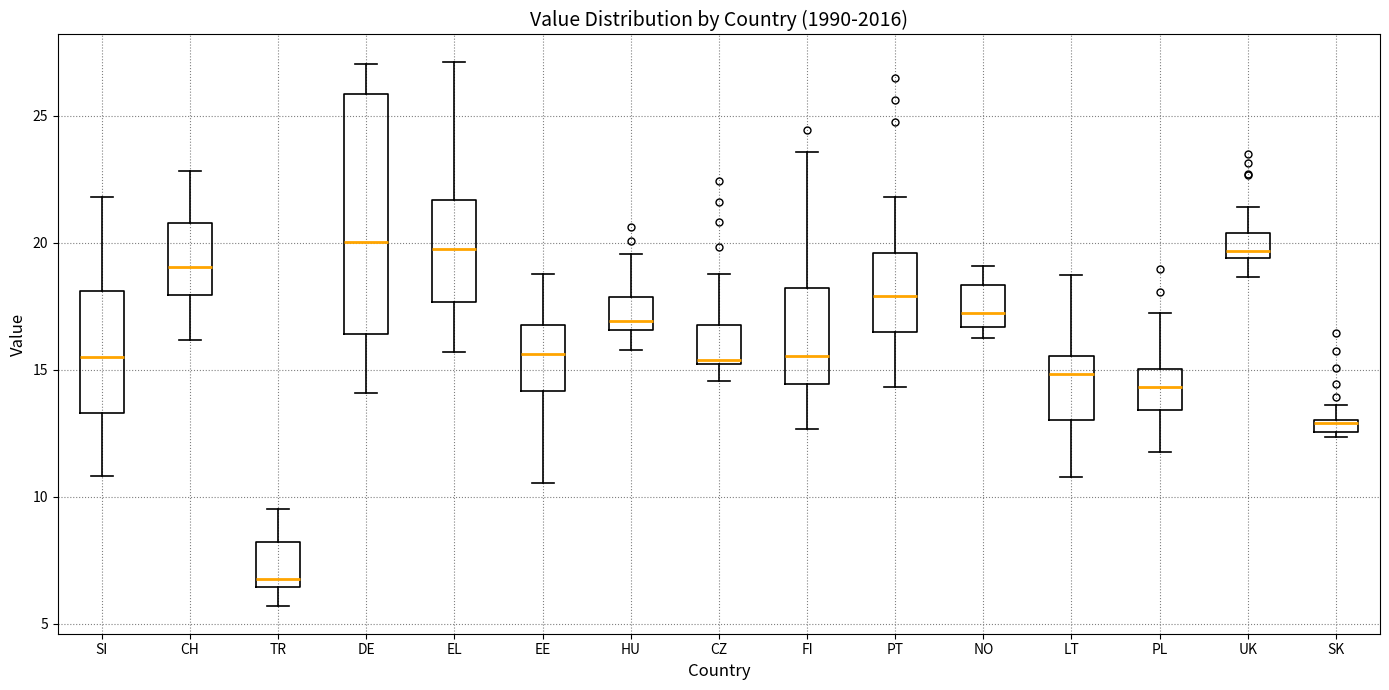

Which box has the lowest median line?

TR